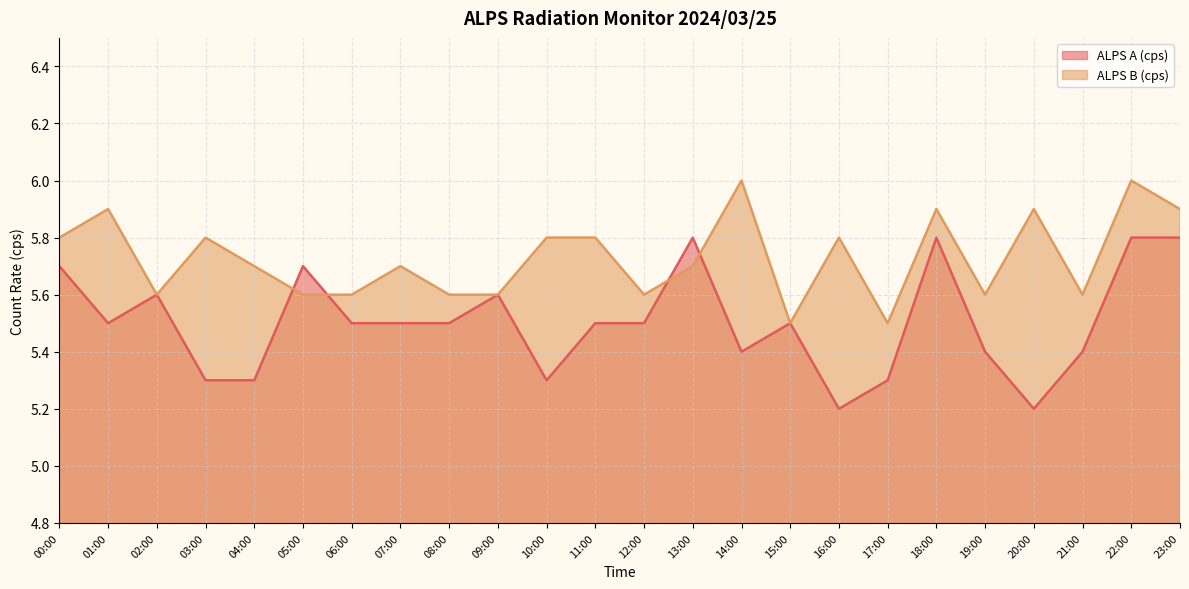

What is the label of the 24th point from the left?

23:00